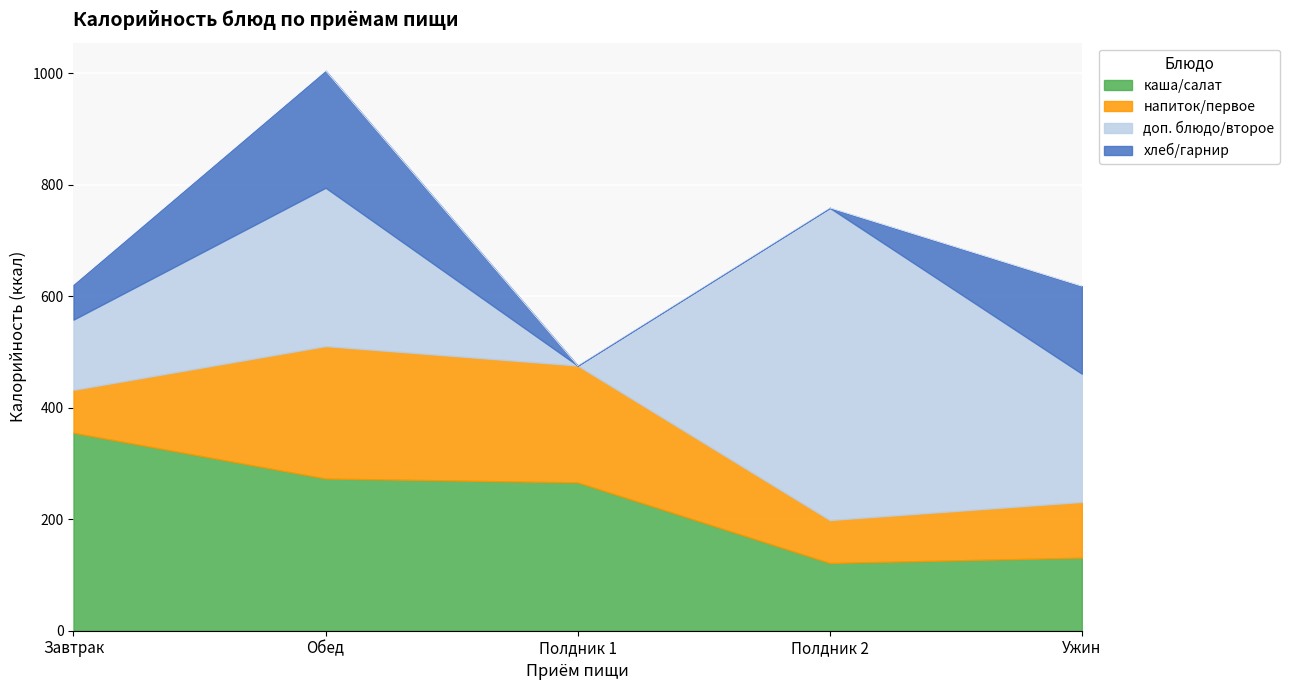

At which category does каша/салат reach its first local valley?

Полдник 2